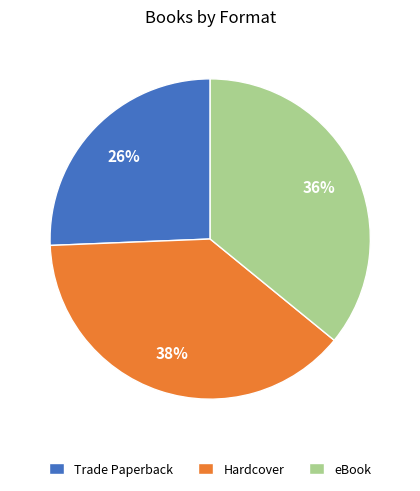

Combined, do Hardcover and eBook account for over 50%?

Yes